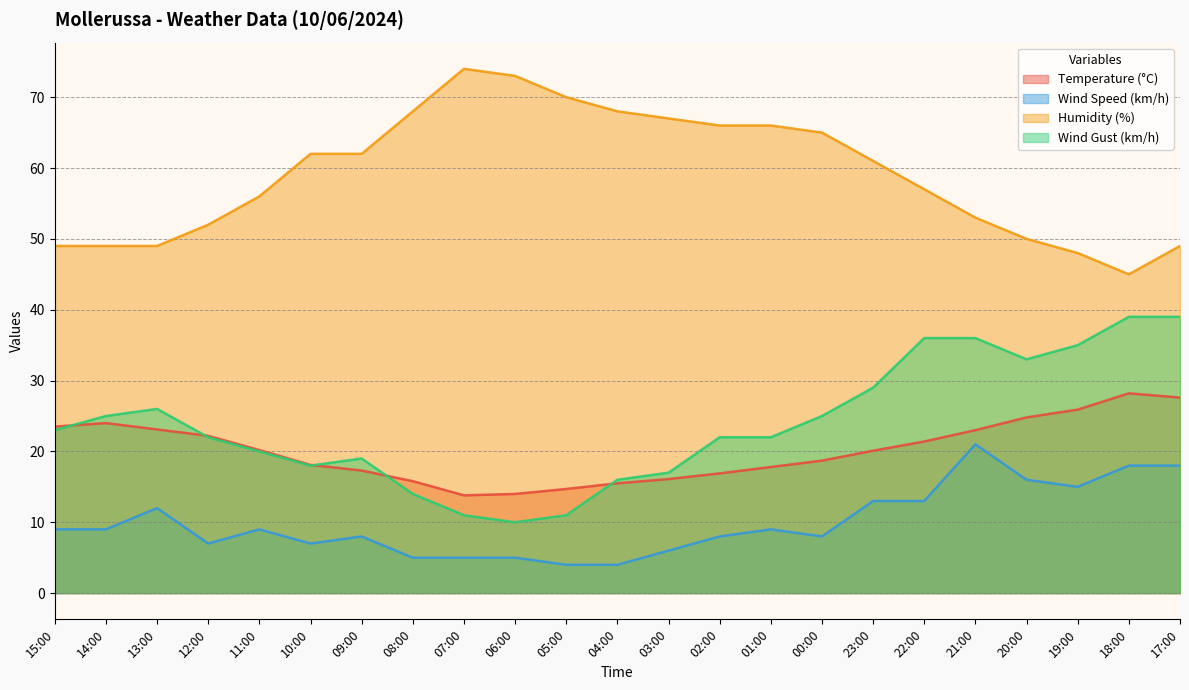

At which category does Temperature (°C) reach its first local peak?

14:00